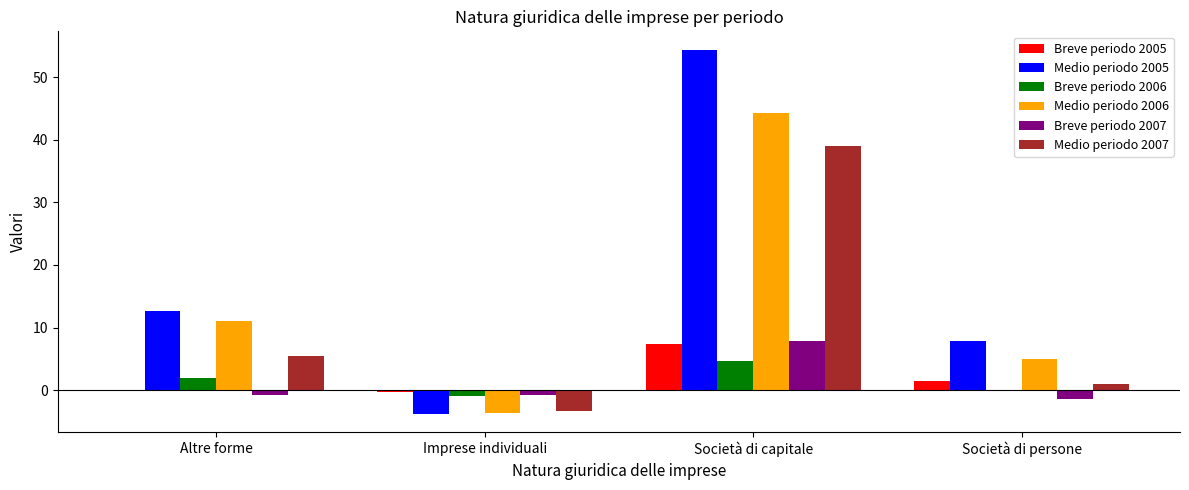

What is the sum of all Medio periodo 2005 values?

71.1